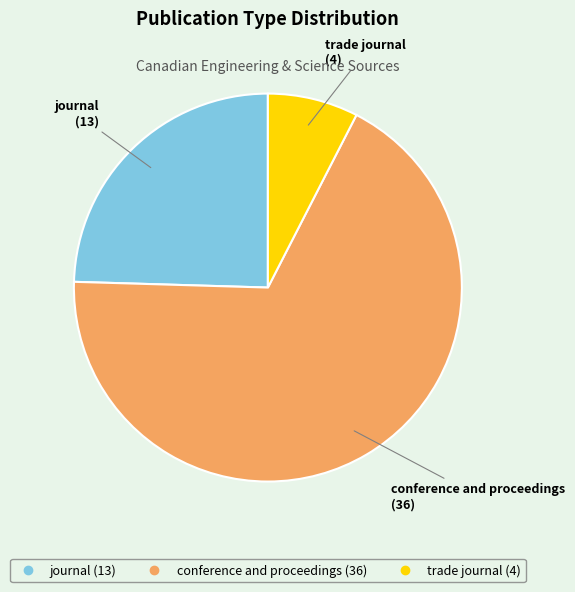

Which slice represents more than half of the pie?

conference and proceedings